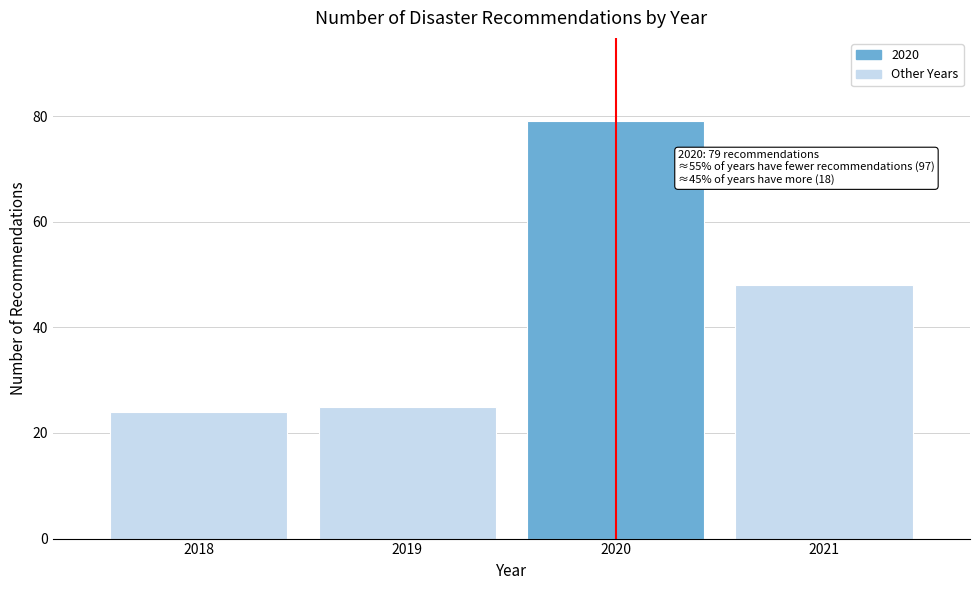

Which range on the x-axis has the tallest bar?

2019.5 to 2020.5